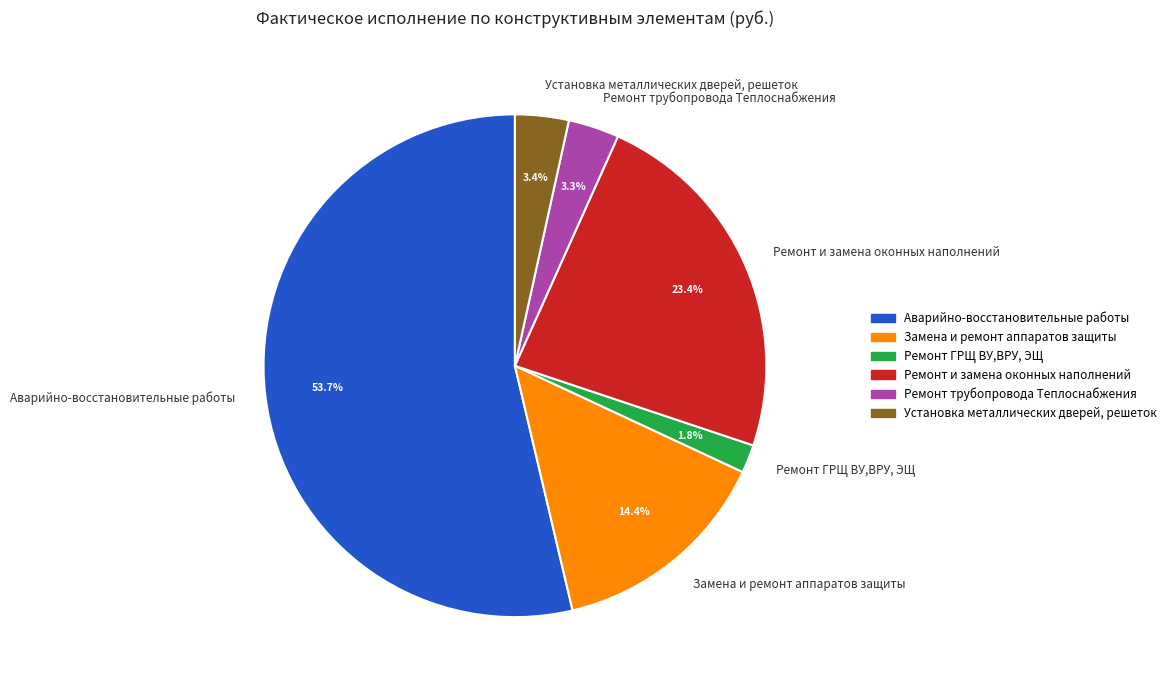

Is Аварийно-восстановительные работы the majority of the pie?

Yes